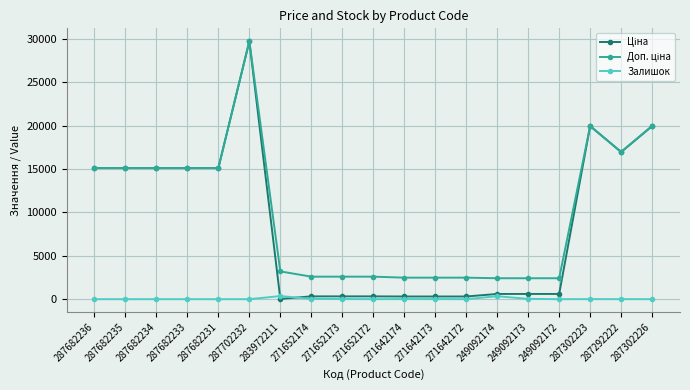

What is the difference between the Залишок values at 271642172 and 249092173?

34.0